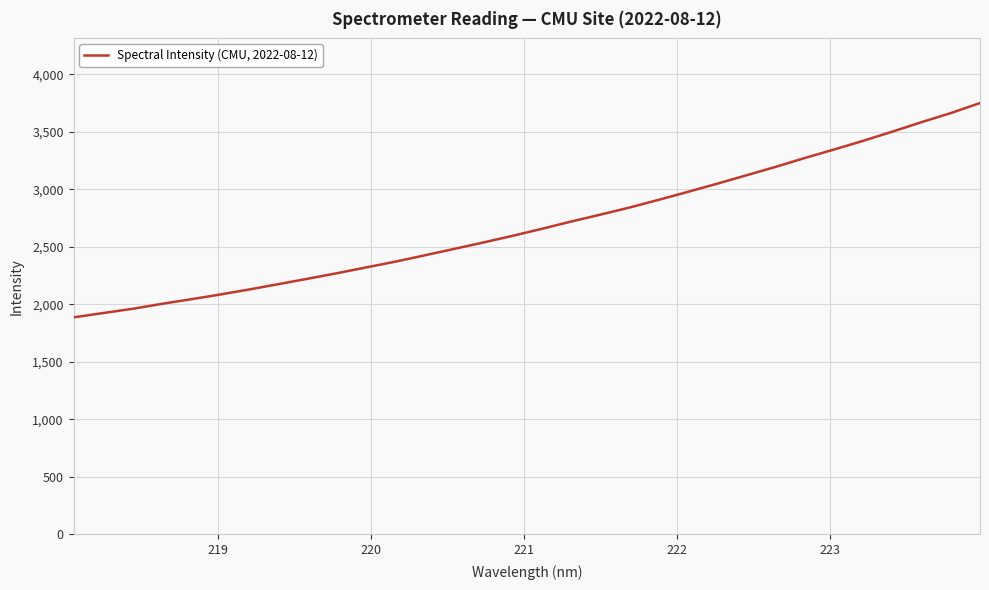

What is the smallest value displayed?

1885.7